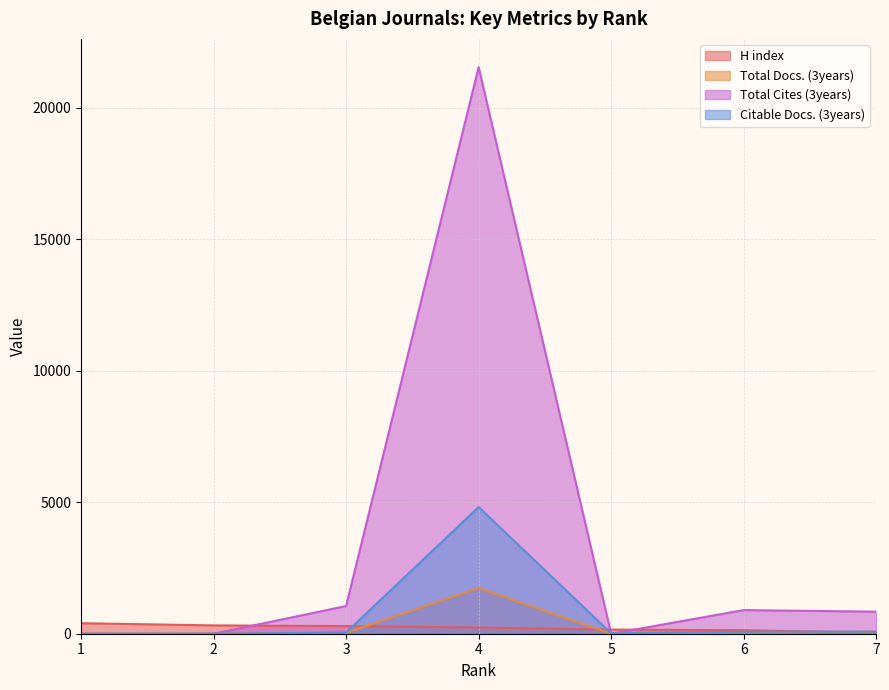

What is the sum of the Total Cites (3years) values at 1 and 3?

1052